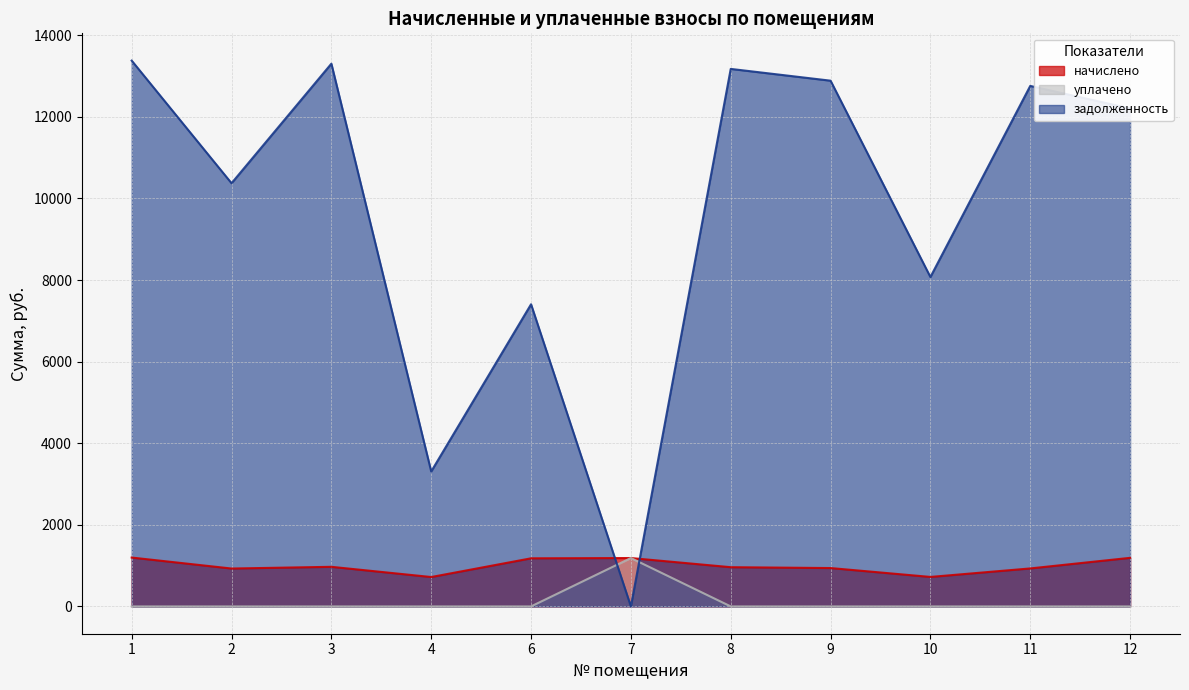

Between 12 and 7, which is larger?

12